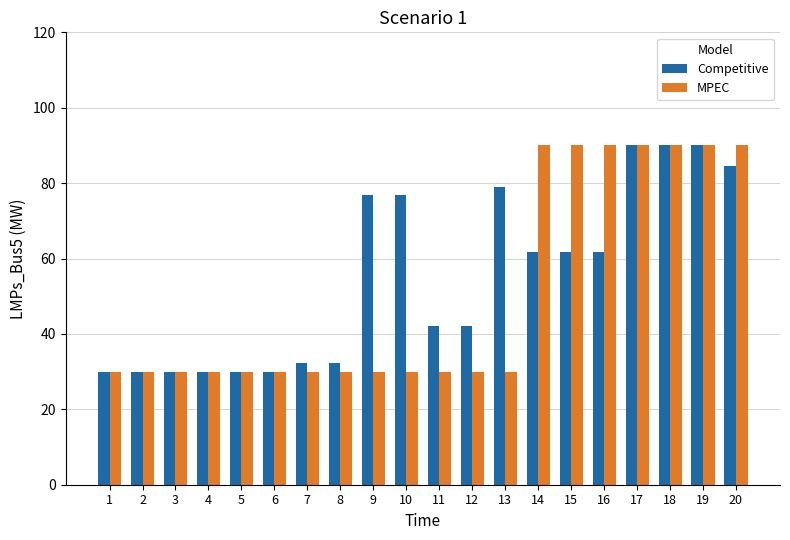

Is it true that Competitive equals 32.2 at 7?

True